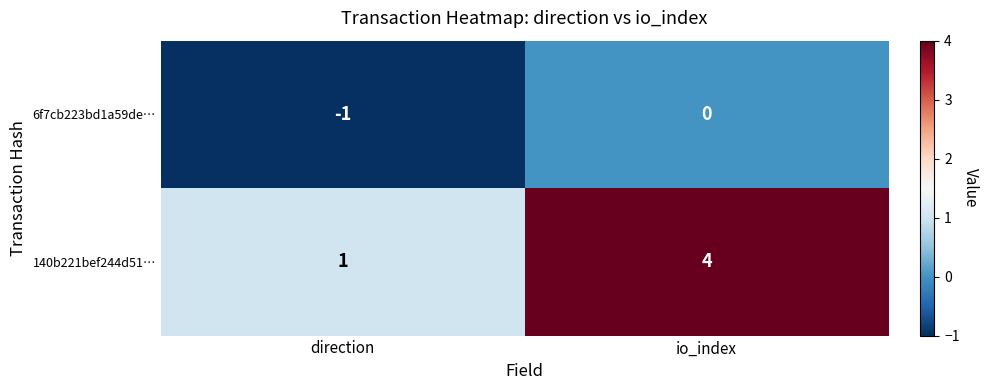

At which category is the sum across all series the highest?

io_index